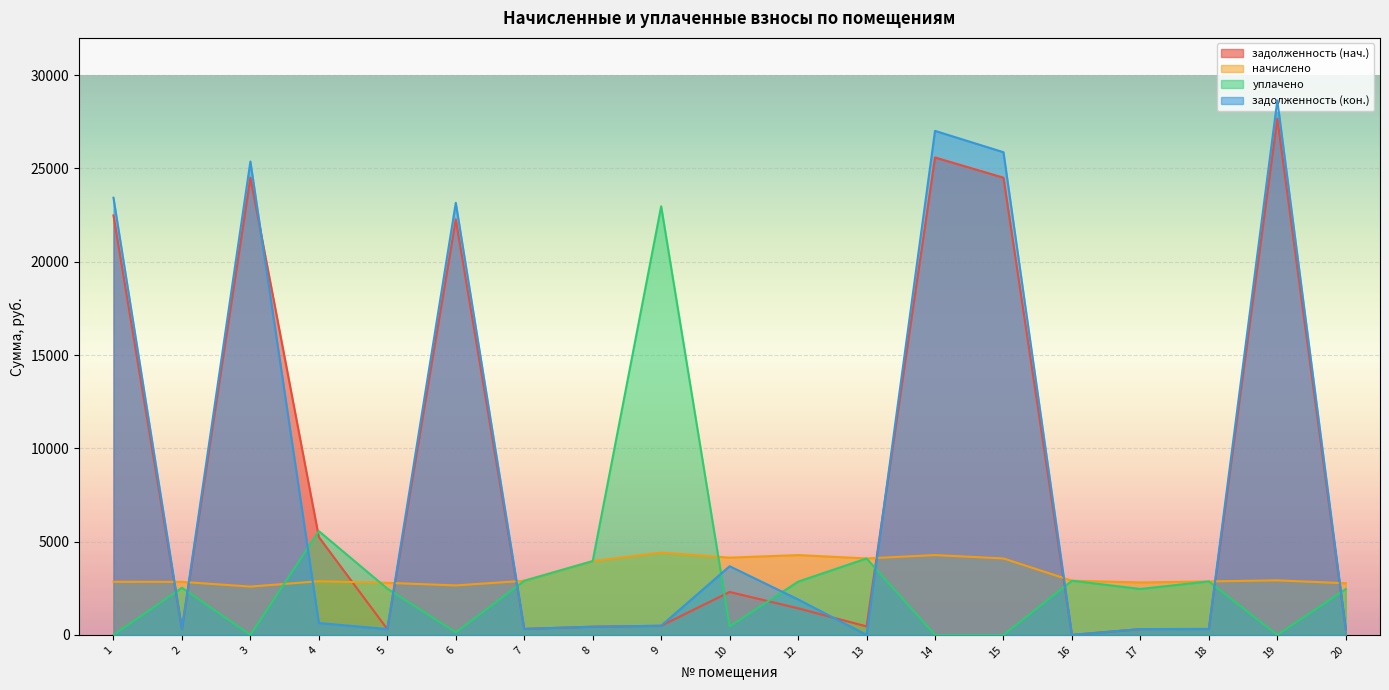

How many times do начислено and задолженность (кон.) cross each other?

9